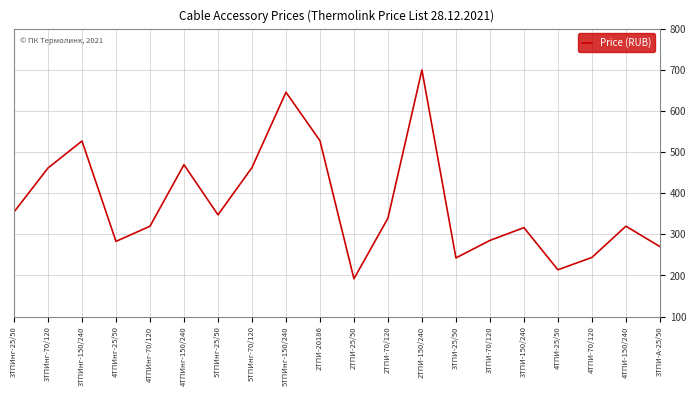

What is the approximate value at 3ТПИ-25/50?

242.7